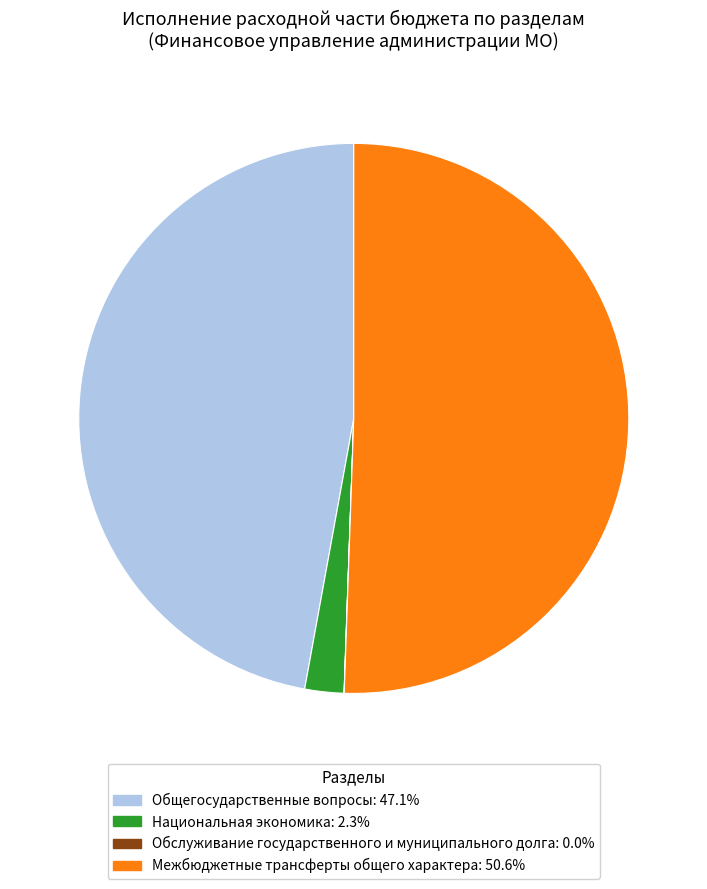

Between Национальная экономика and Общегосударственные вопросы, which is larger?

Общегосударственные вопросы